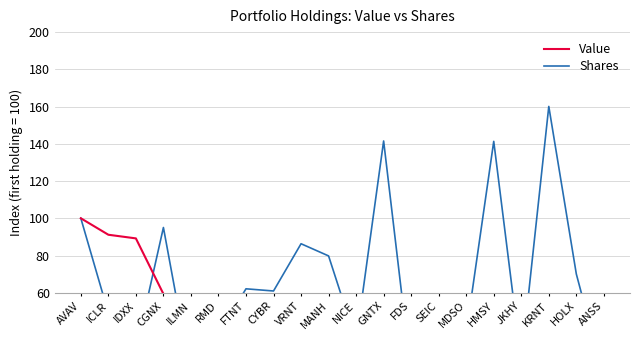

What is the difference between the highest and lowest values at FDS?

28.9